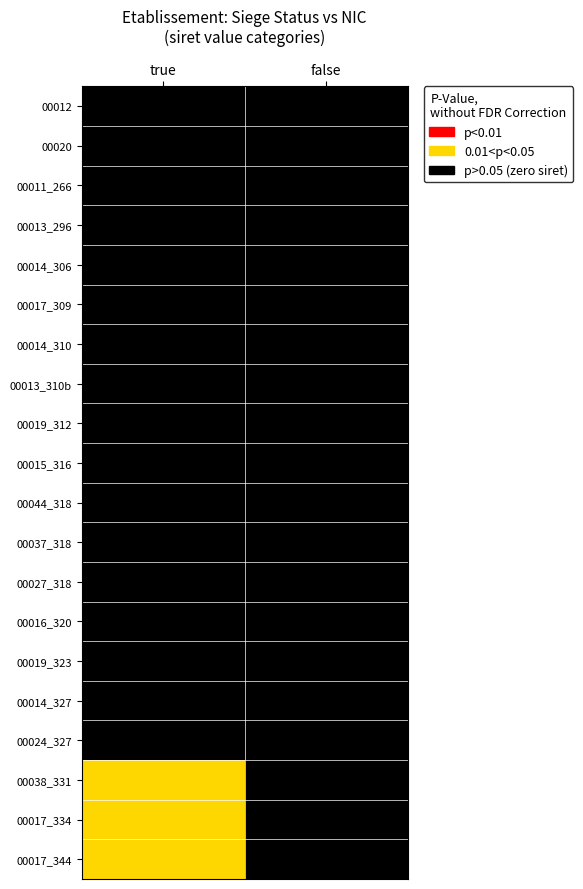

At how many categories does at least one series exceed 0?

1